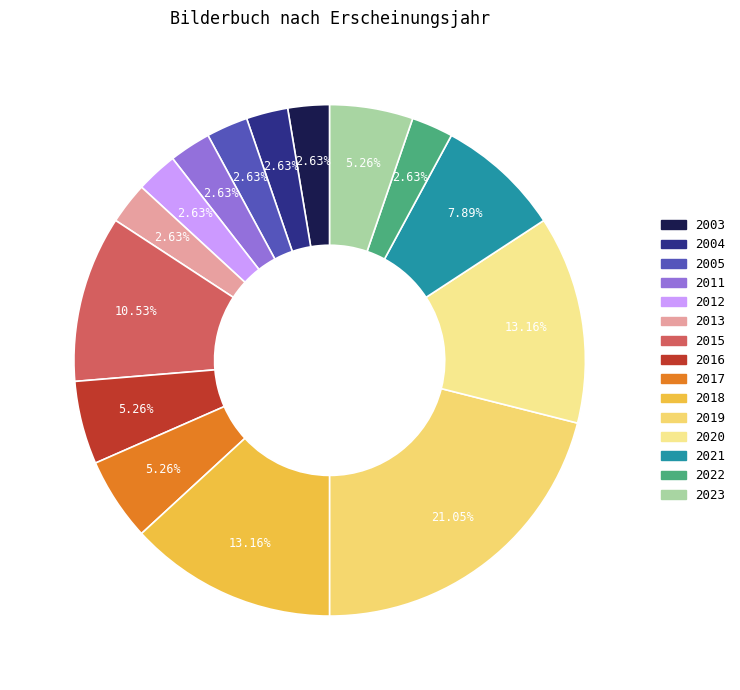

To the nearest percent, what portion does 2018 represent?

13%